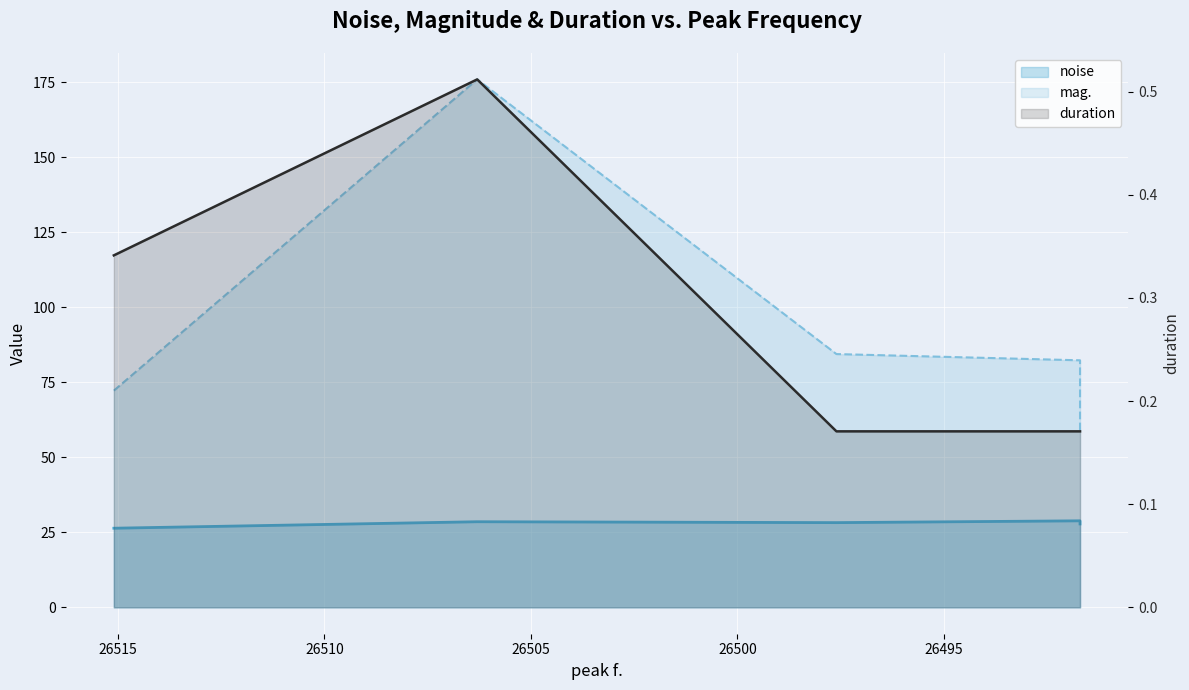

The value of mag. at 26506.3 is 176.0. True or false?

True